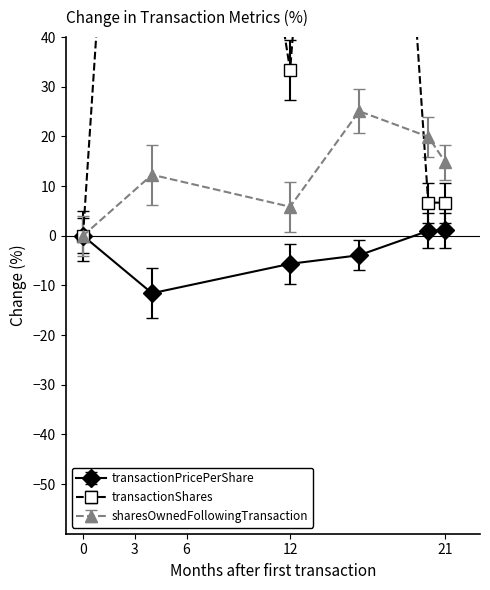

Reading right to left, list all the values displayed in this chart.

transactionPricePerShare: 1.1	1.0	-3.9	-5.6	-11.6	0.0
transactionShares: 6.7	6.7	213.3	33.3	210.2	0.0
sharesOwnedFollowingTransaction: 14.8	19.9	25.1	5.8	12.3	0.0